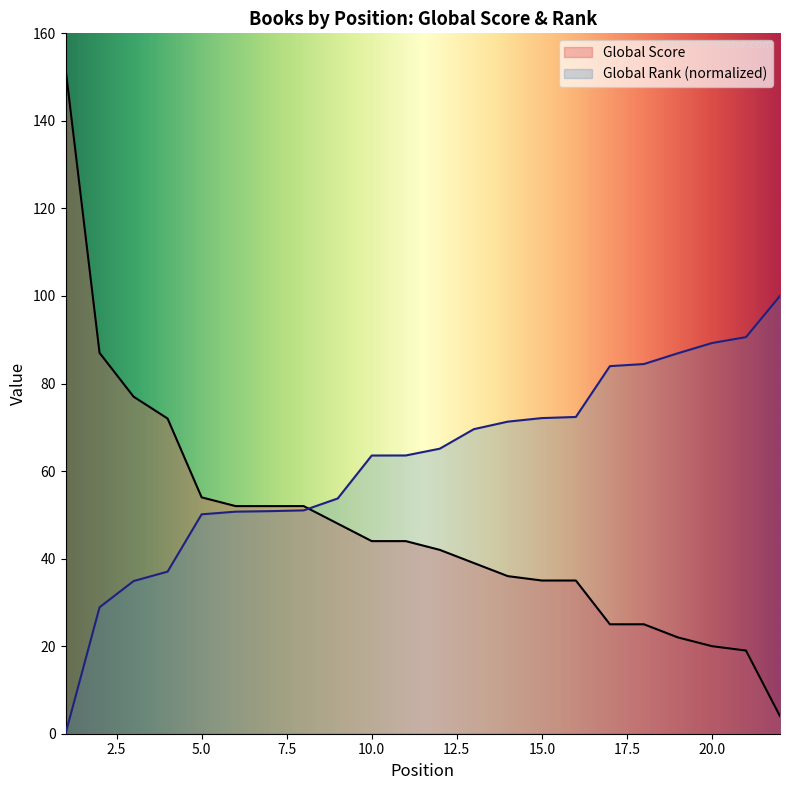

What is the difference between the Global Rank values at 12 and 18?

19.3